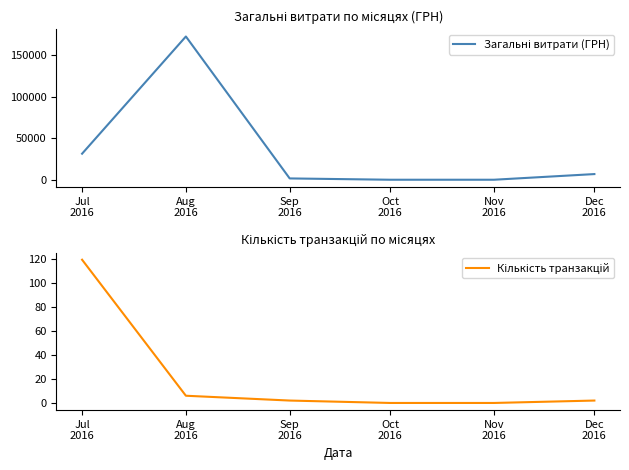

At how many categories does at least one series exceed 97553?

1